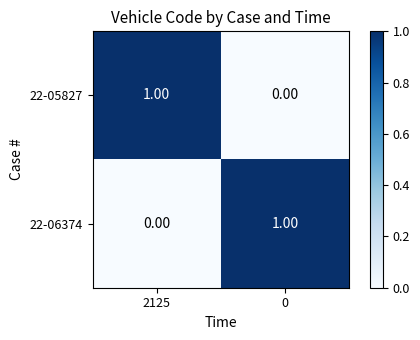

Is the value of 22-06374 at 0 greater than the value of 22-05827 at 0?

Yes